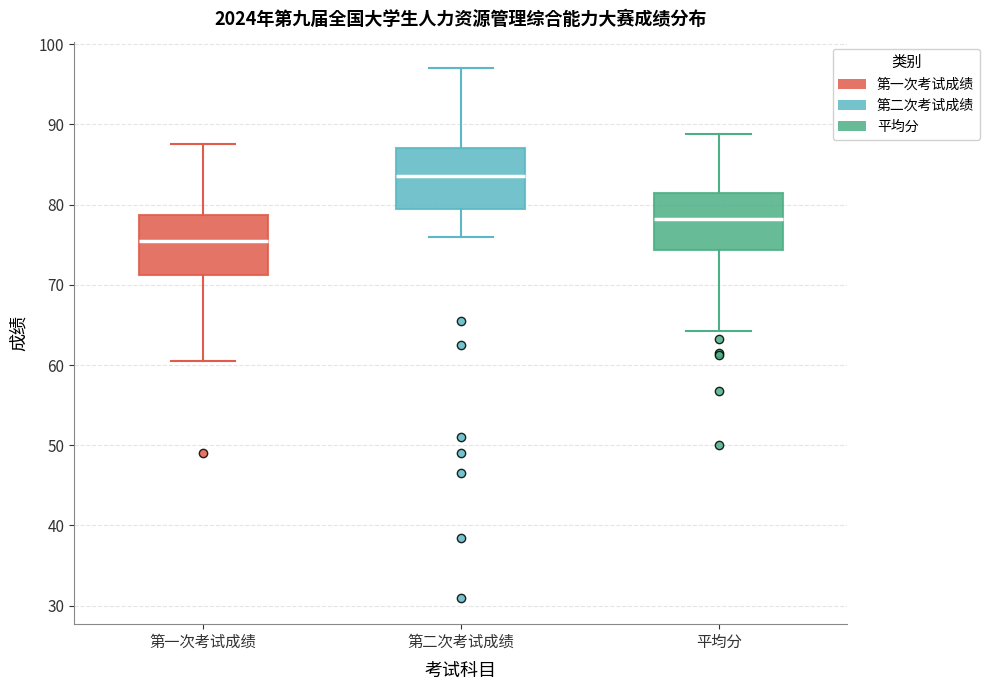

Where does the upper whisker of the box for 第一次考试成绩 end on the y-axis? The values are not printed on the chart, so give them approximately, as read against the axis.

88